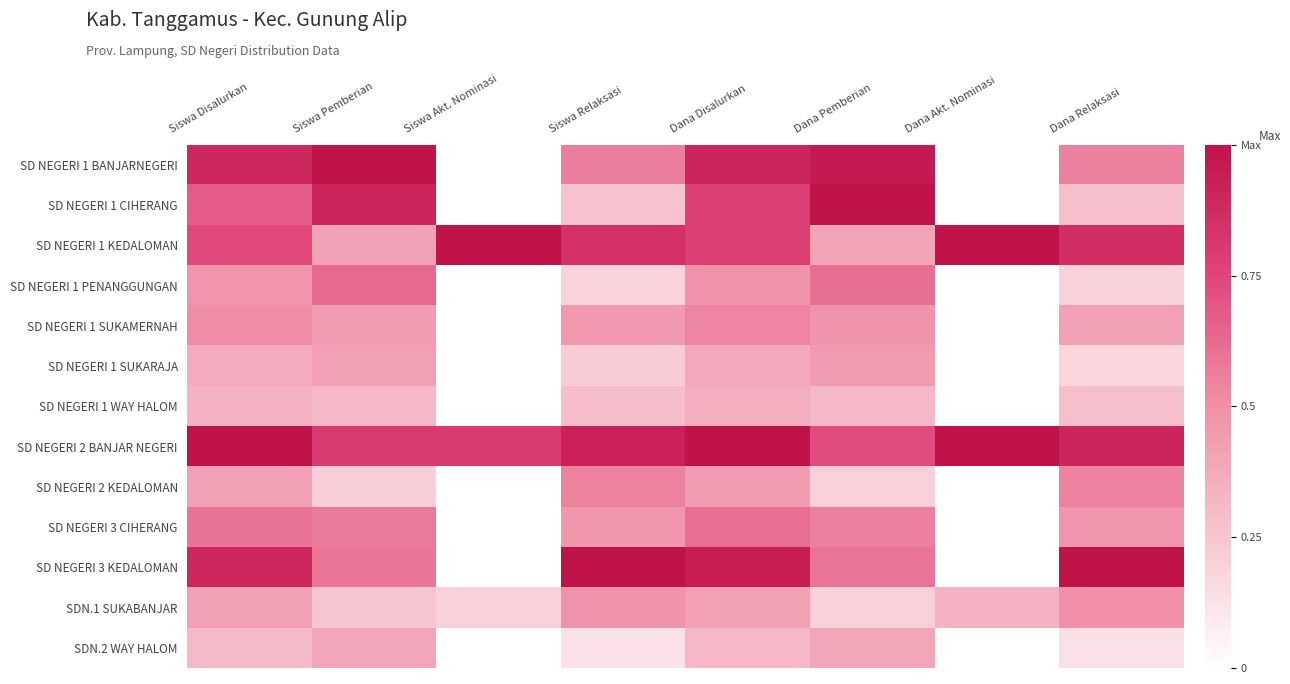

Which series changed the most between Dana Akt. Nominasi and Dana Relaksasi?

SD NEGERI 3 KEDALOMAN